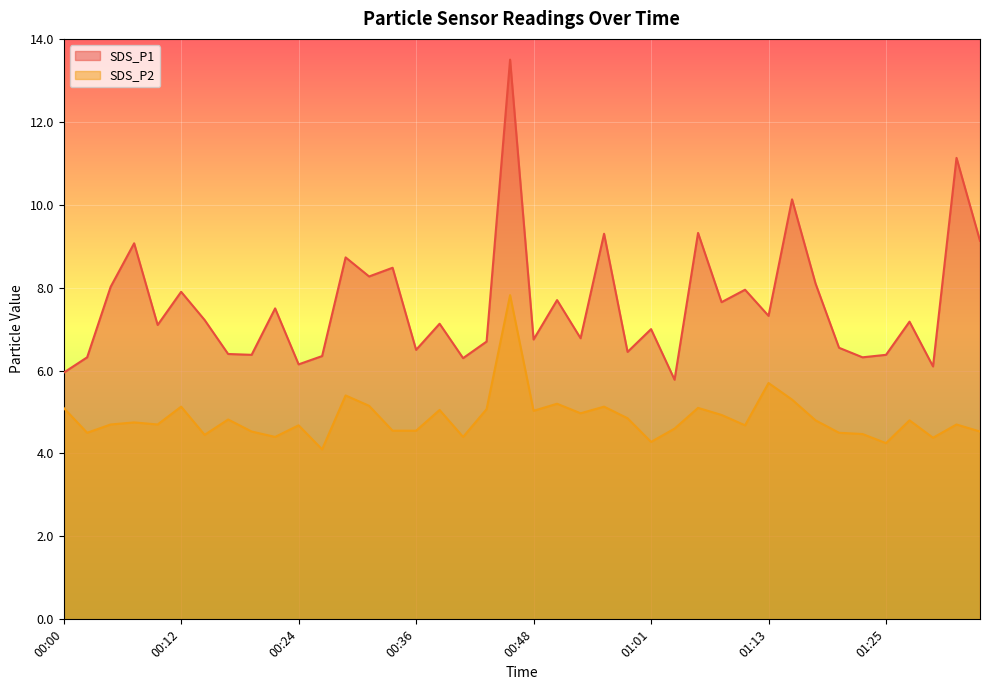

What are all the series names shown in the legend?

SDS_P1, SDS_P2